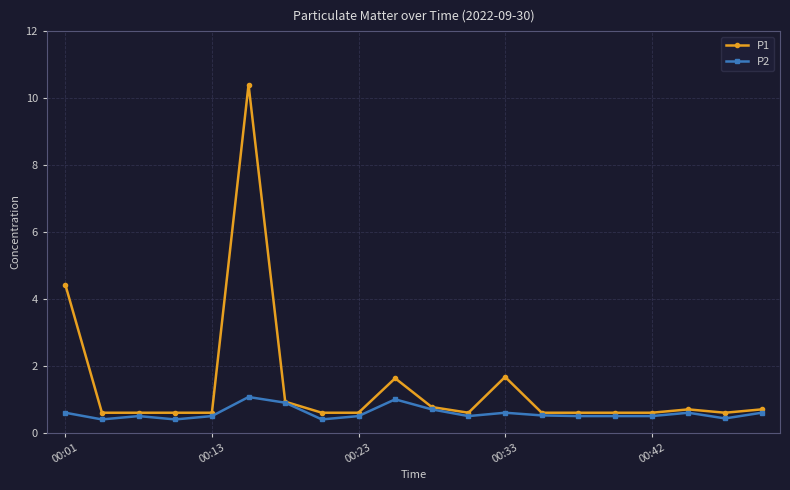

What is the minimum value for P2?

0.4